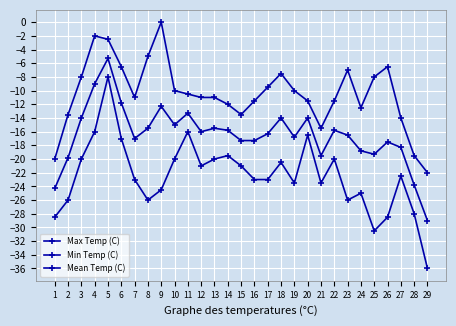

Count the number of data series in this chart.

3